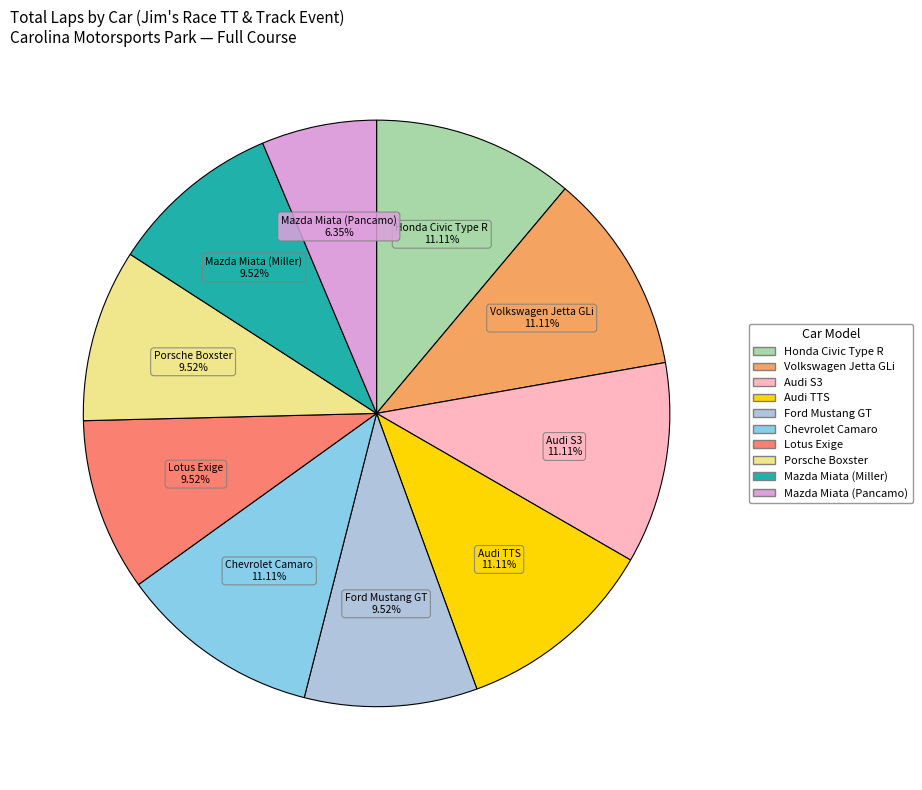

Which category has the smallest portion of the pie?

Mazda Miata (Pancamo)